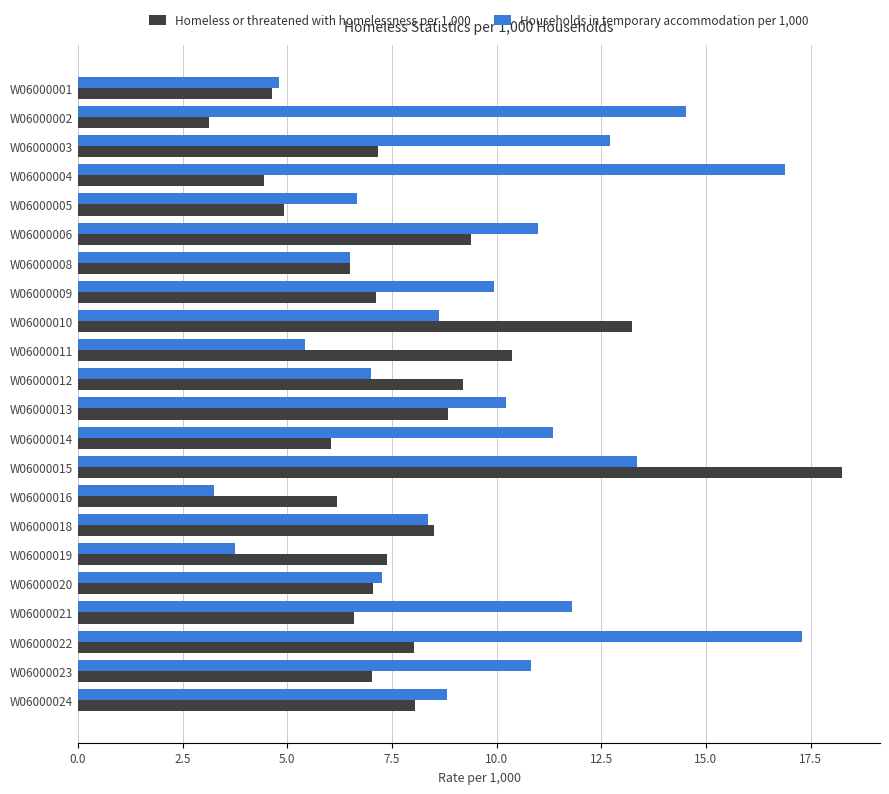

What is the sum of the Households in temporary accommodation per 1,000 values at W06000024 and W06000012?

15.8